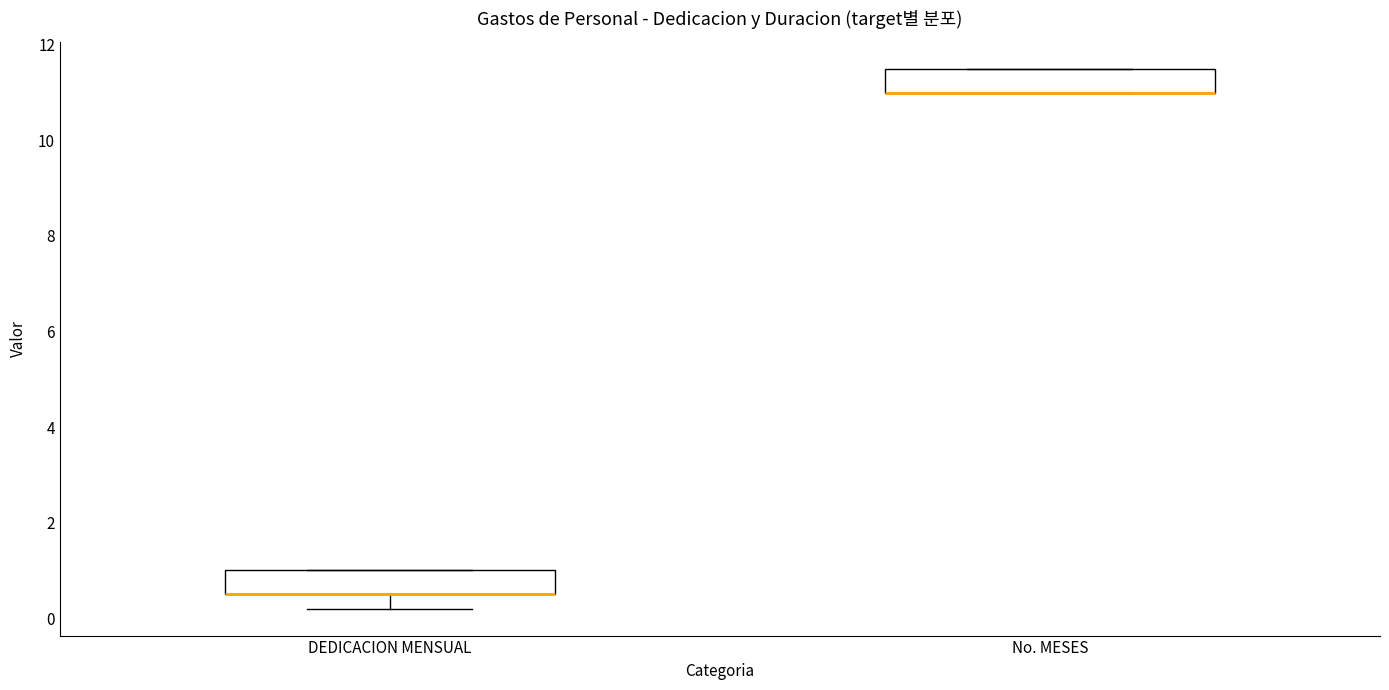

Where is the upper edge of the box for No. MESES on the y-axis? The values are not printed on the chart, so give them approximately, as read against the axis.

11.6